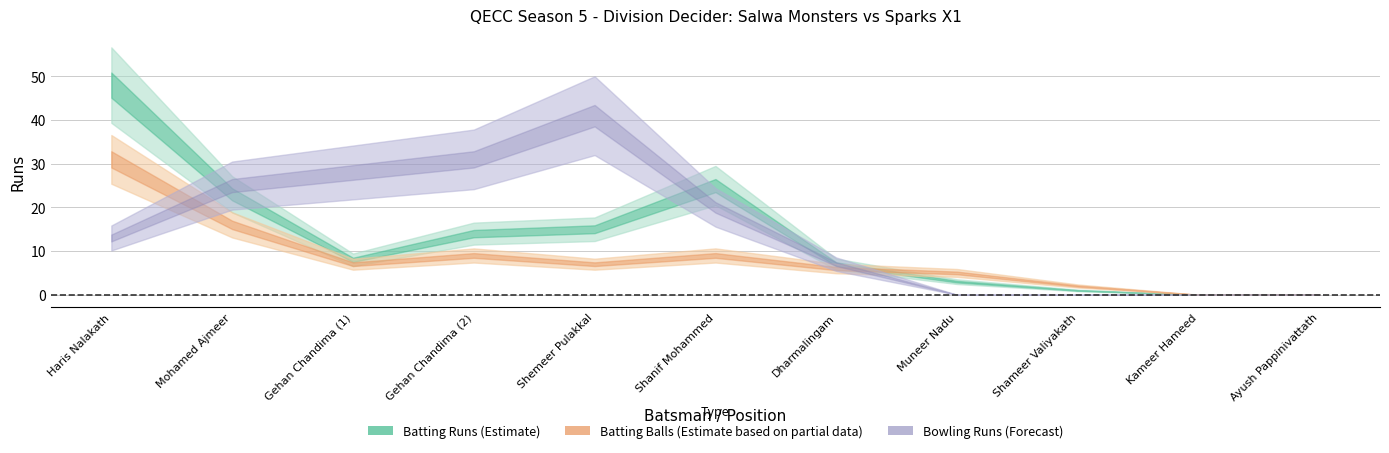

At which category does Salwa Monsters Batting Balls reach its first local valley?

Gehan Chandima (1)